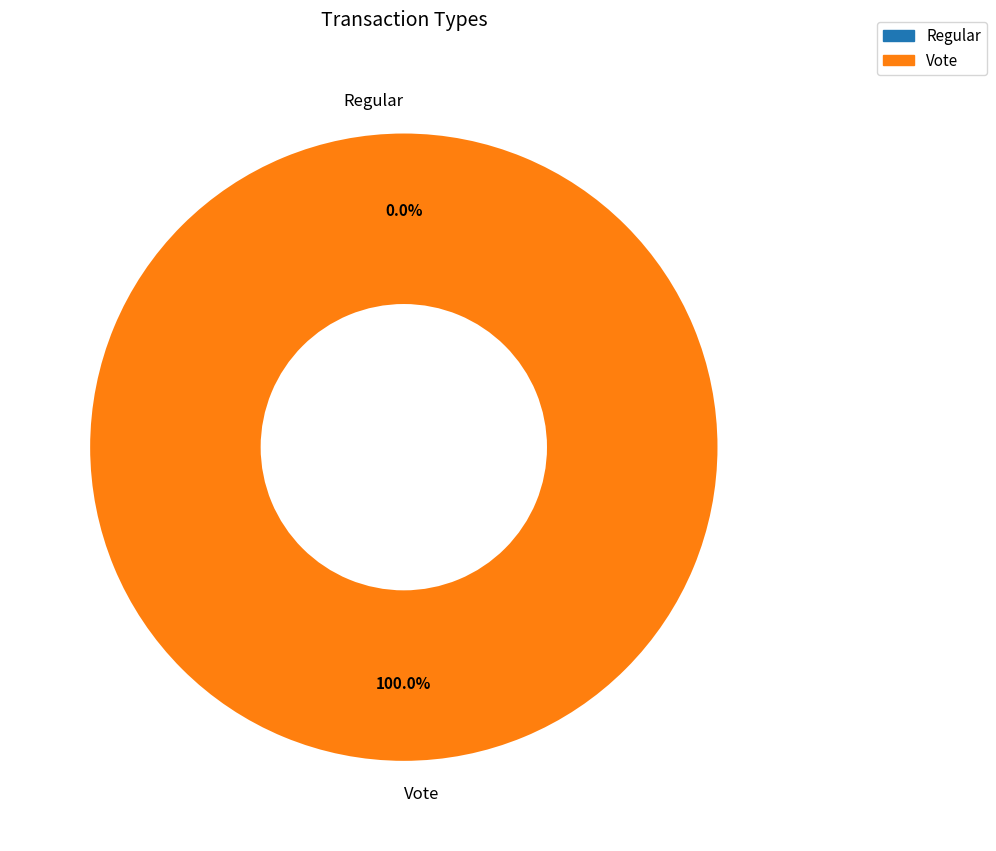

To the nearest percent, what portion does Vote represent?

100%